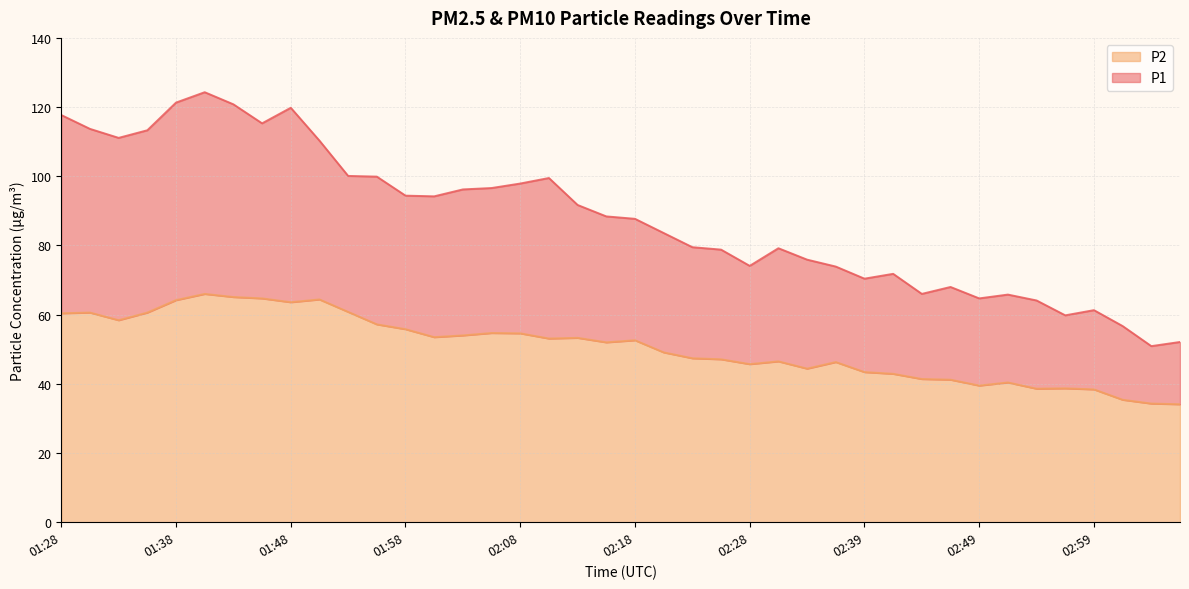

At which label does P2 reach its peak?

01:40